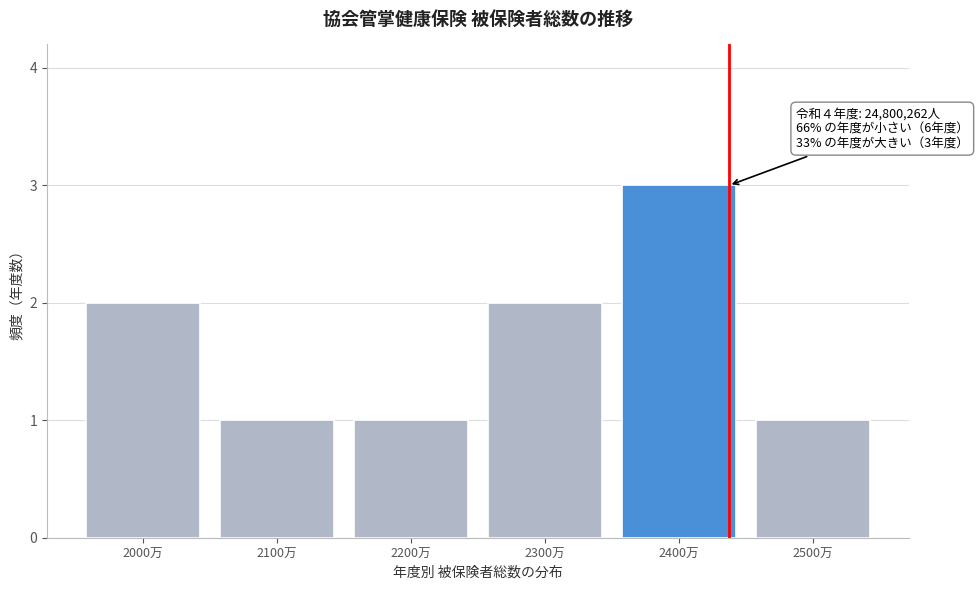

Reading left to right, what are all the values shown in this chart?

2000万=2	2100万=1	2200万=1	2300万=2	2400万=3	2500万=1